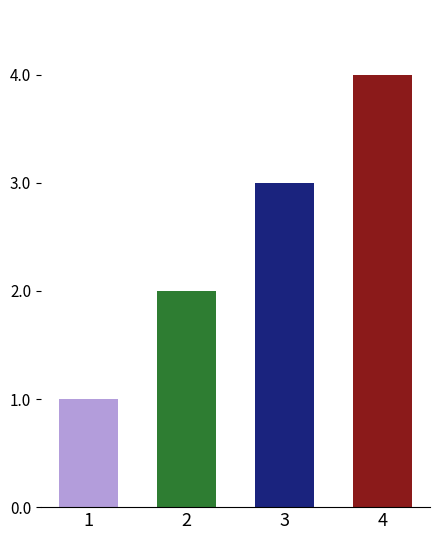

The value at 1 is 1. True or false?

True